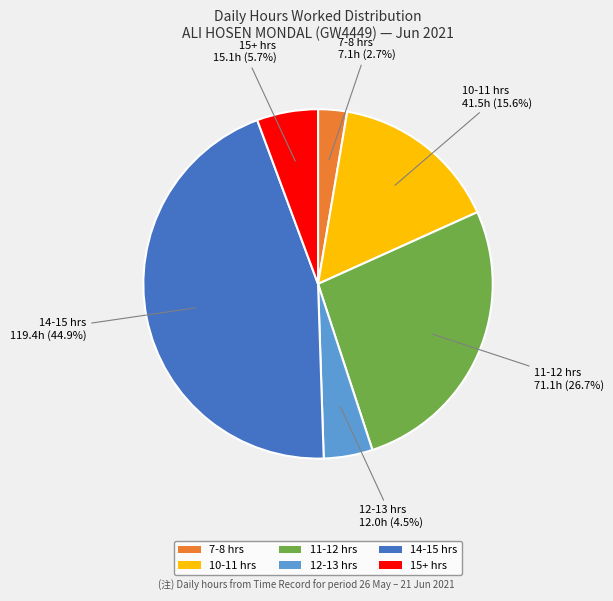

How many segments does this pie chart have?

6